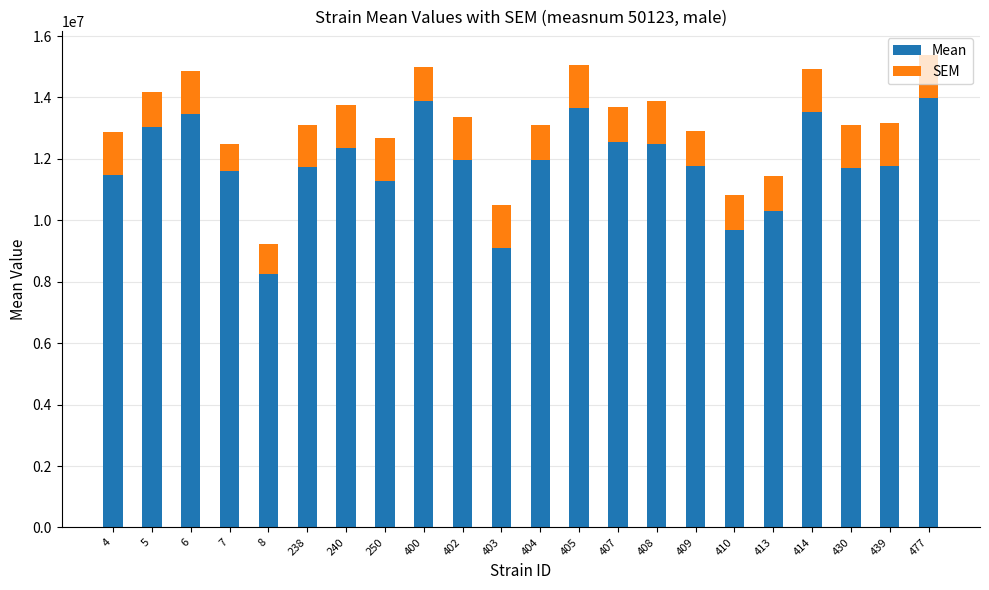

What is the maximum value for Mean?

13989826.0